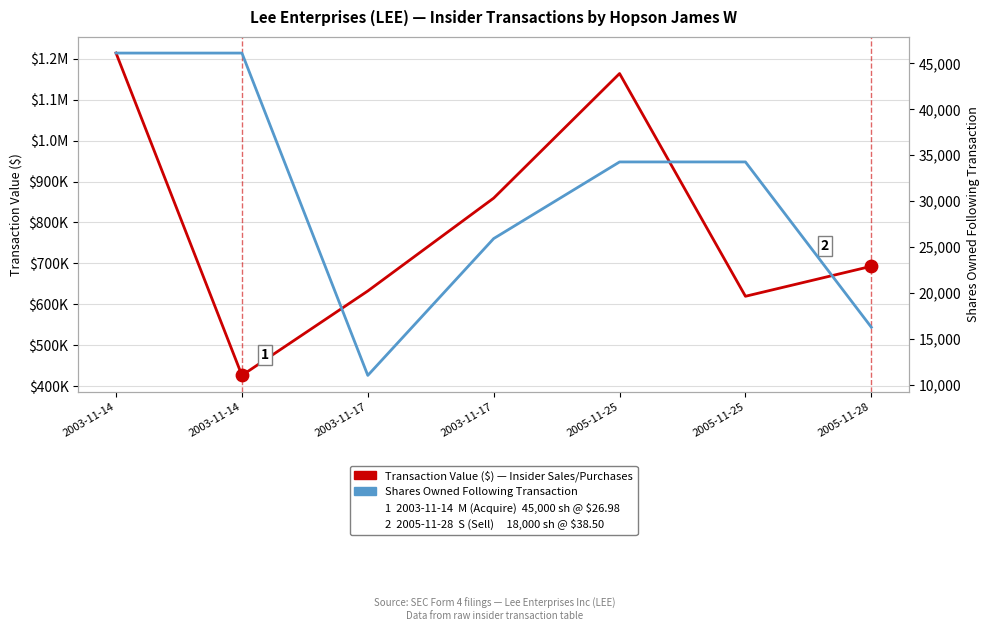

Which series has the widest spread of Y values?

Transaction Value ($)